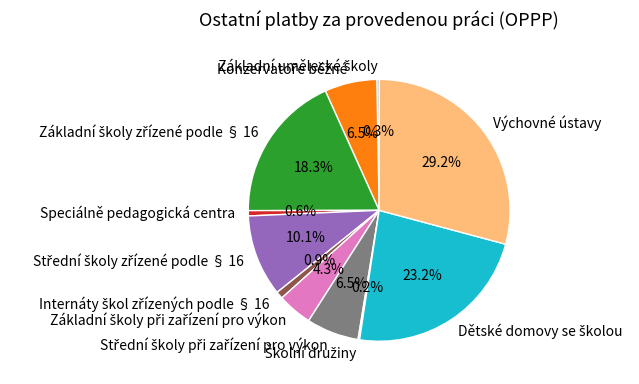

Does Speciálně pedagogická centra account for over 50% of the chart?

No